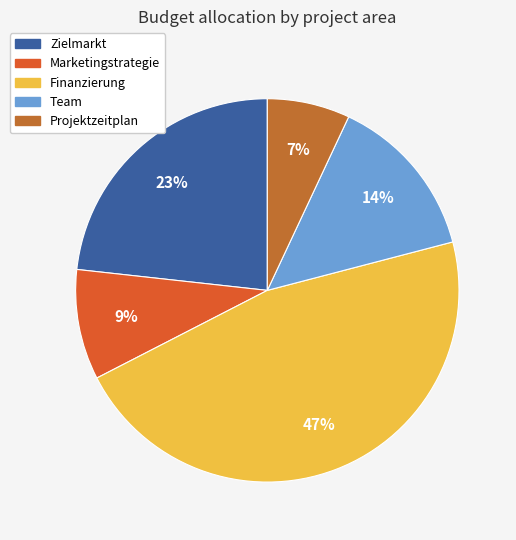

Is it true that Team is 1% of the pie?

False